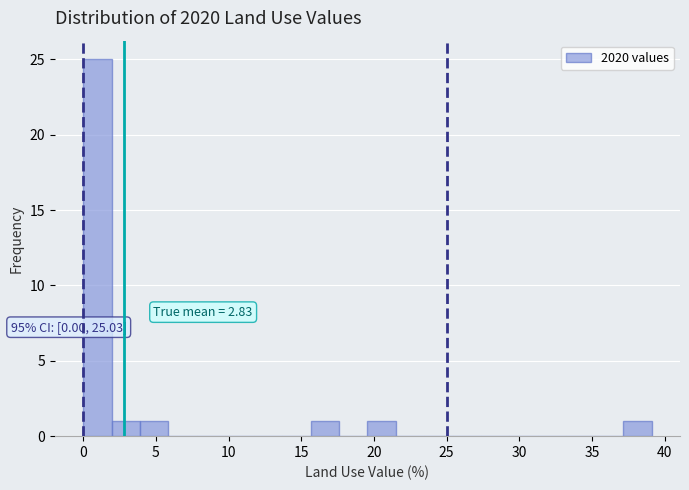

Read against the x-axis, roughly where is the centre of the tallest bar?

1.0